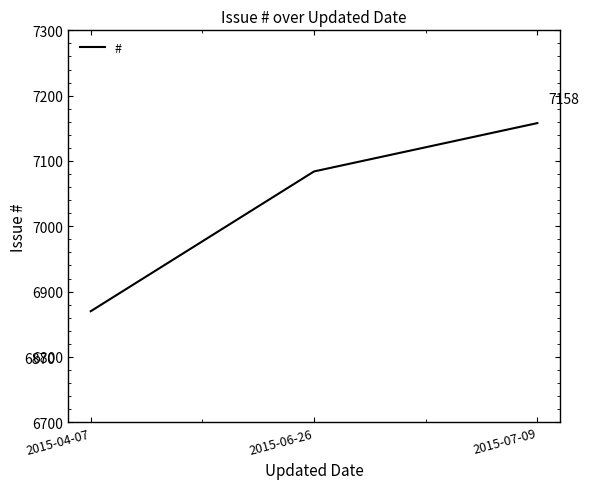

Reading right to left, what are all the values shown in this chart?

2015-07-09=7158	2015-06-26=7084	2015-04-07=6870